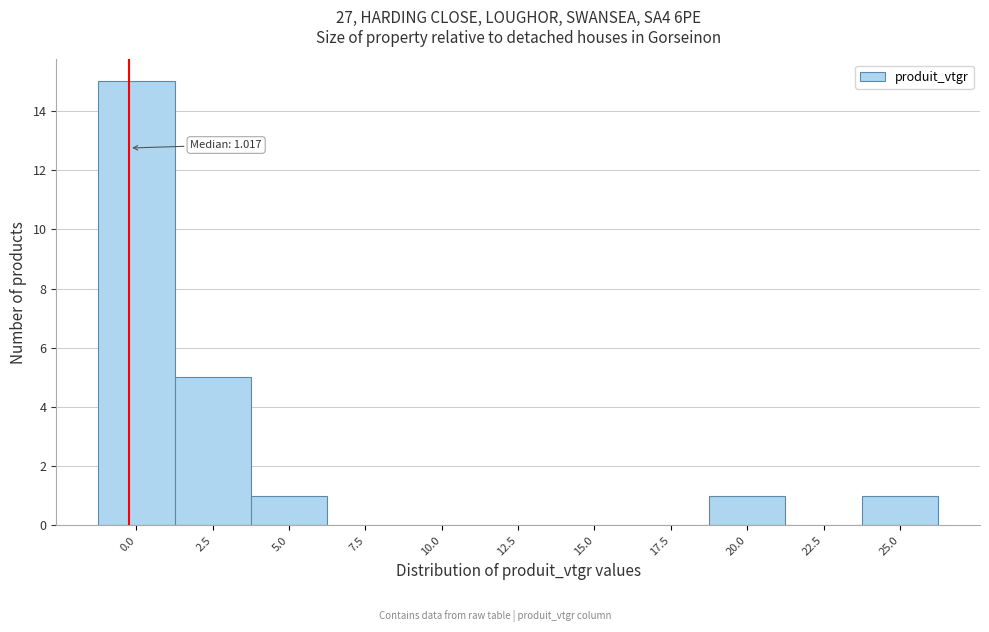

Reading right to left, transcribe all the data shown in this chart.

25.0=1	22.5=0	20.0=1	17.5=0	15.0=0	12.5=0	10.0=0	7.5=0	5.0=1	2.5=5	0.0=15